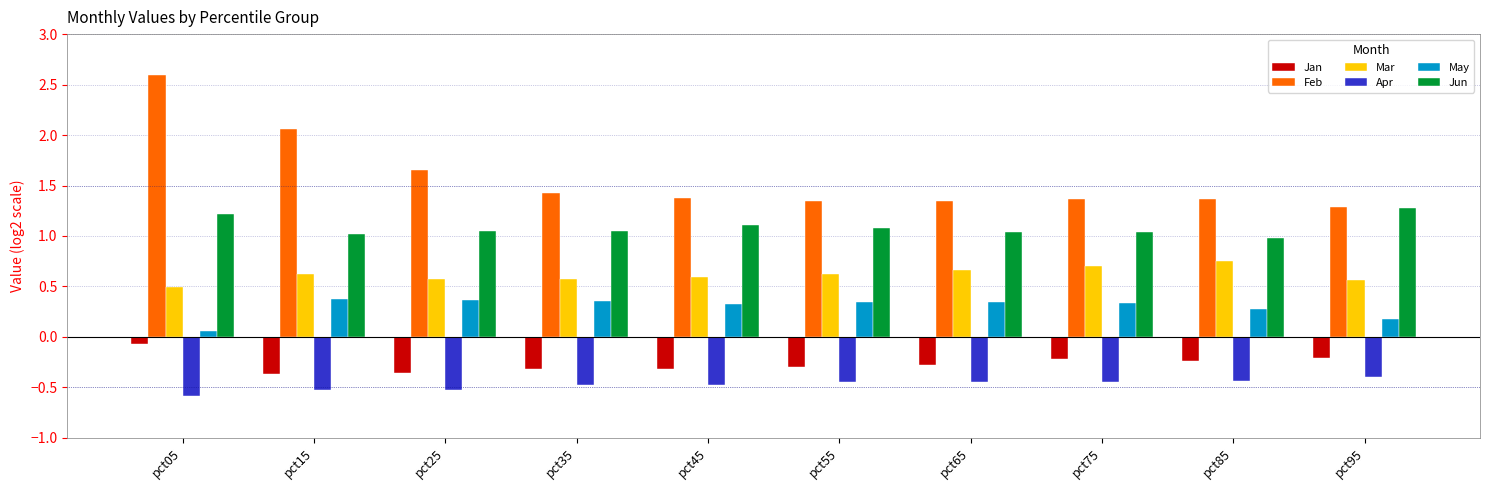

What is the sum of the Jan values at pct05 and pct85?

-0.3